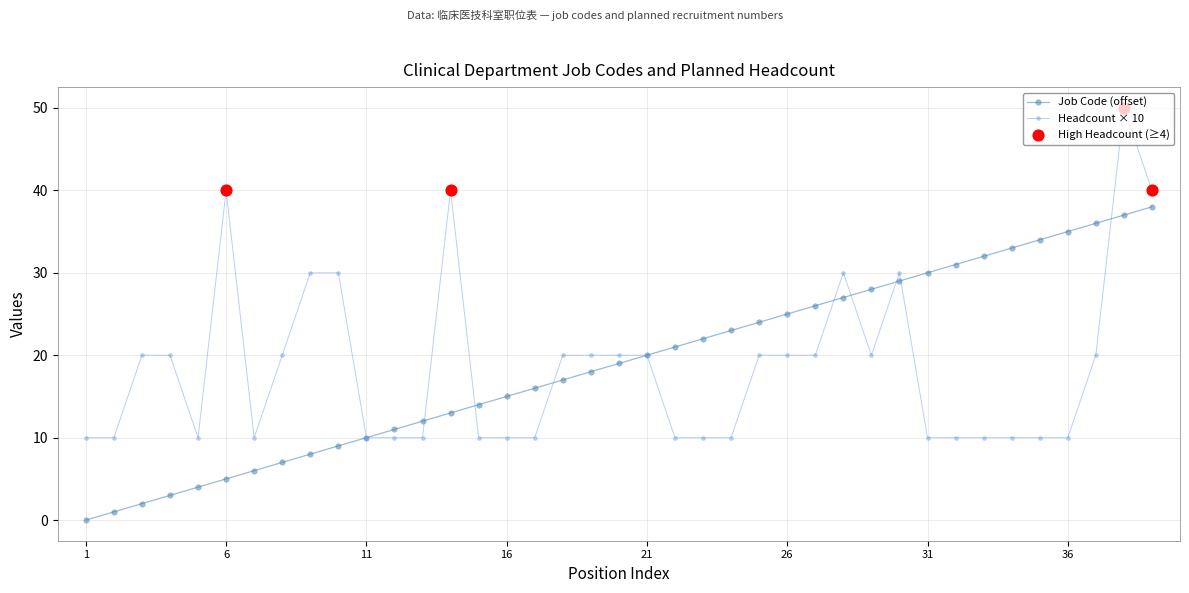

At how many categories does at least one series exceed 19?

29